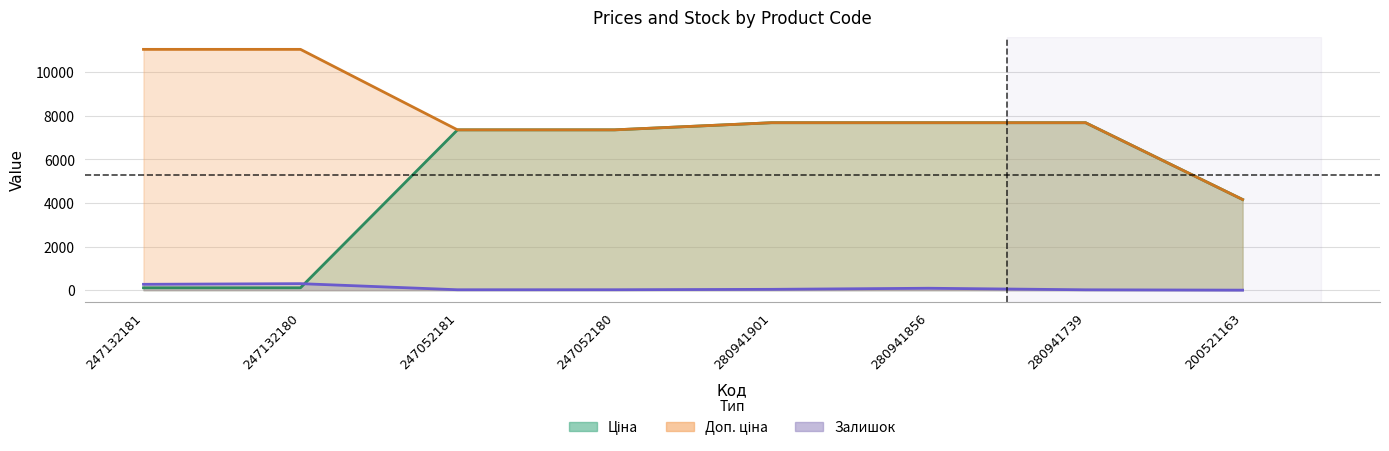

Is the value of Ціна at 280941856 greater than the value of Доп. ціна at 247132181?

No